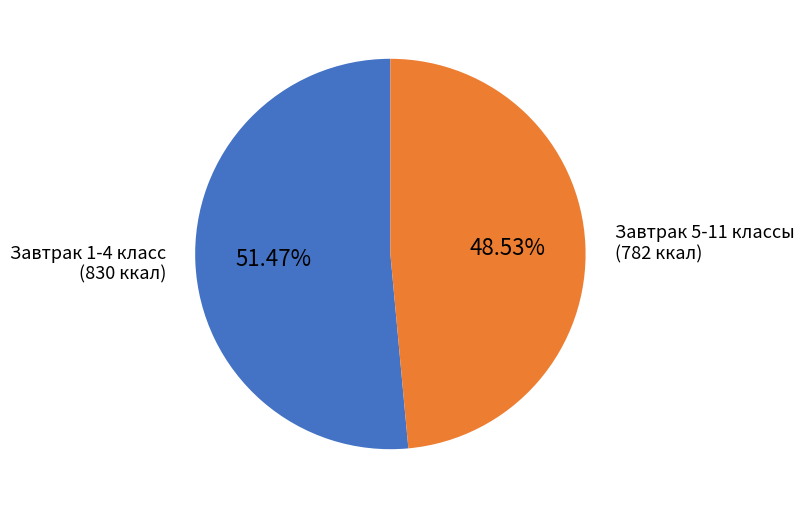

How many slices are in this pie chart?

2